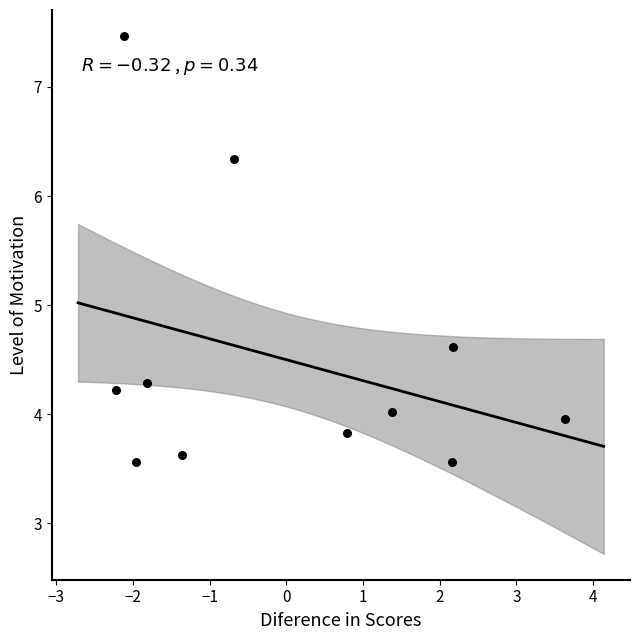

What is the range of X values (max minus min)?

5.9